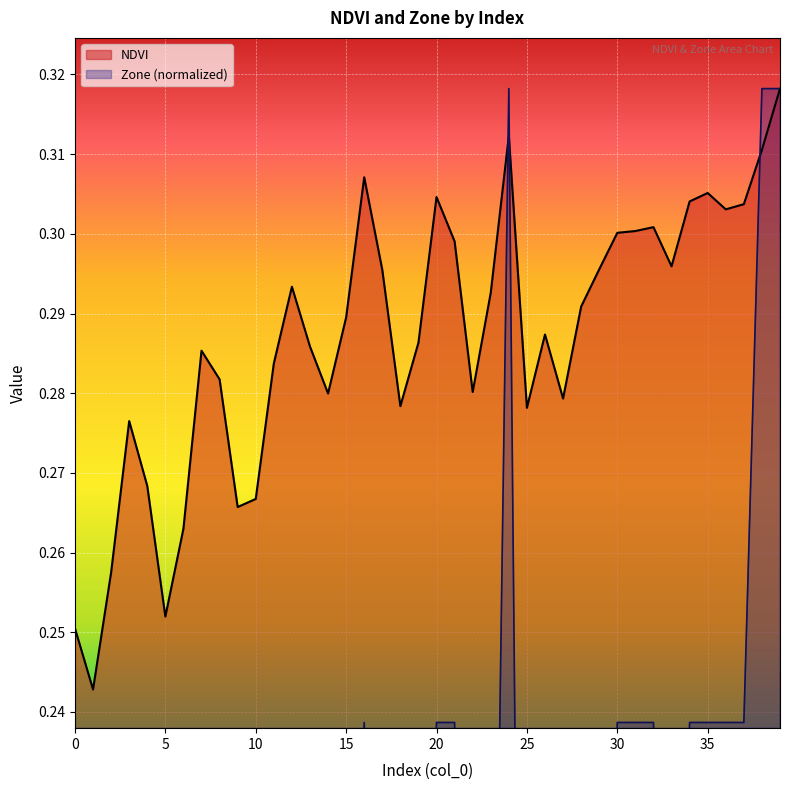

True or false: Zone and NDVI intersect in this chart.

True